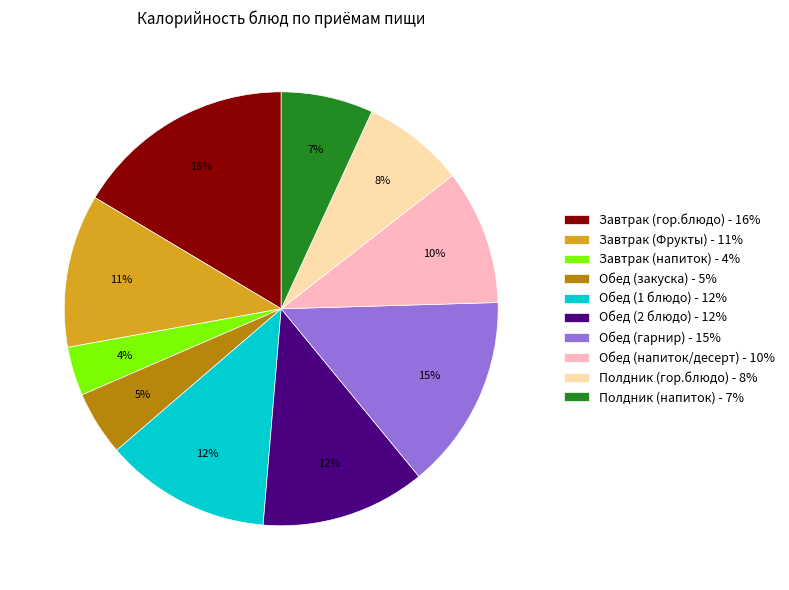

To the nearest percent, what portion does Полдник (напиток) represent?

7%